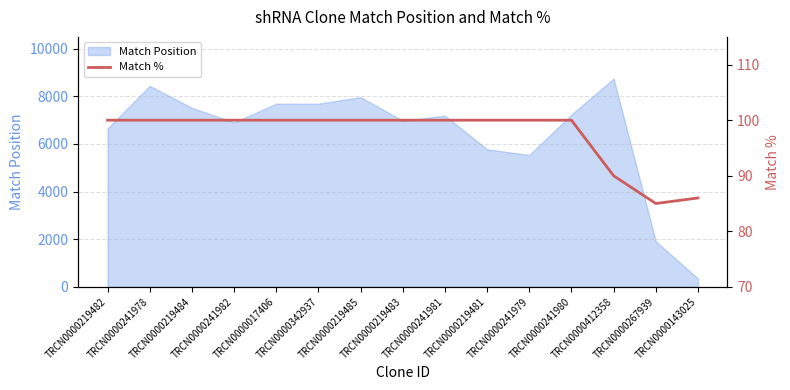

What is the label of the 15th point from the right?

TRCN0000219482